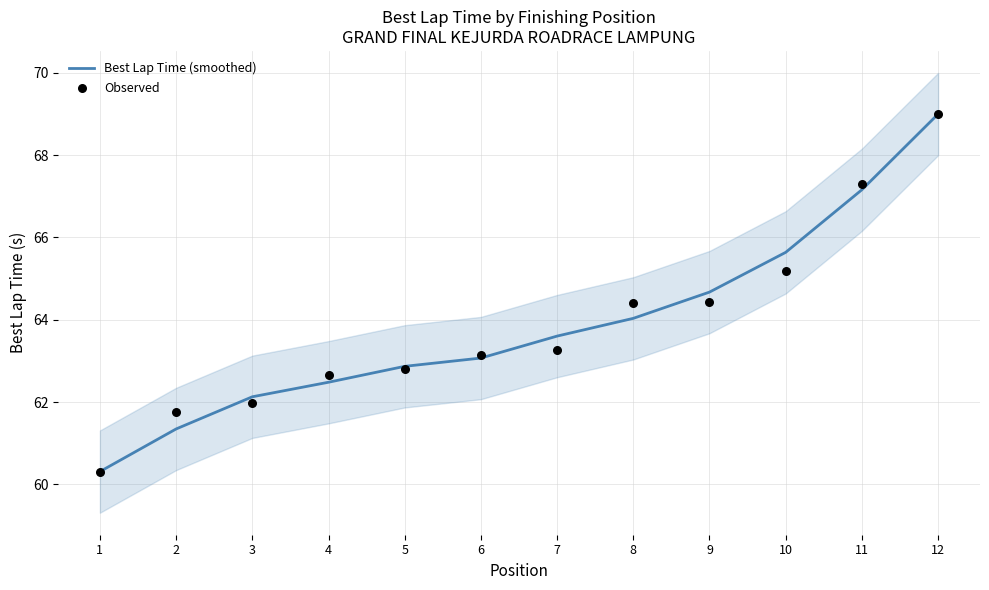

At which category is the sum across all series the highest?

12